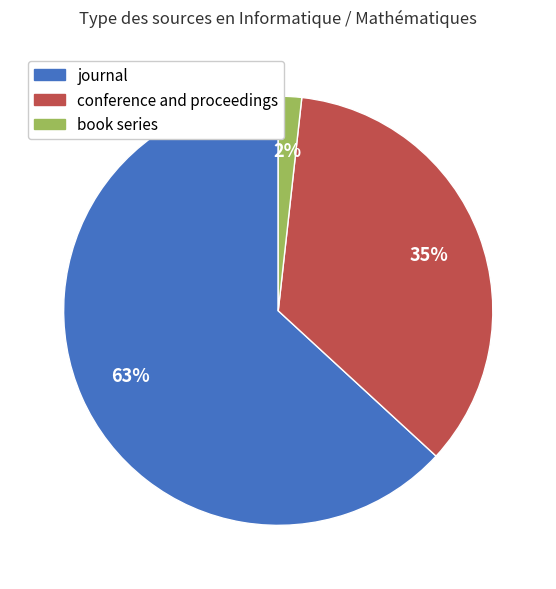

What is the largest slice in the pie chart?

journal